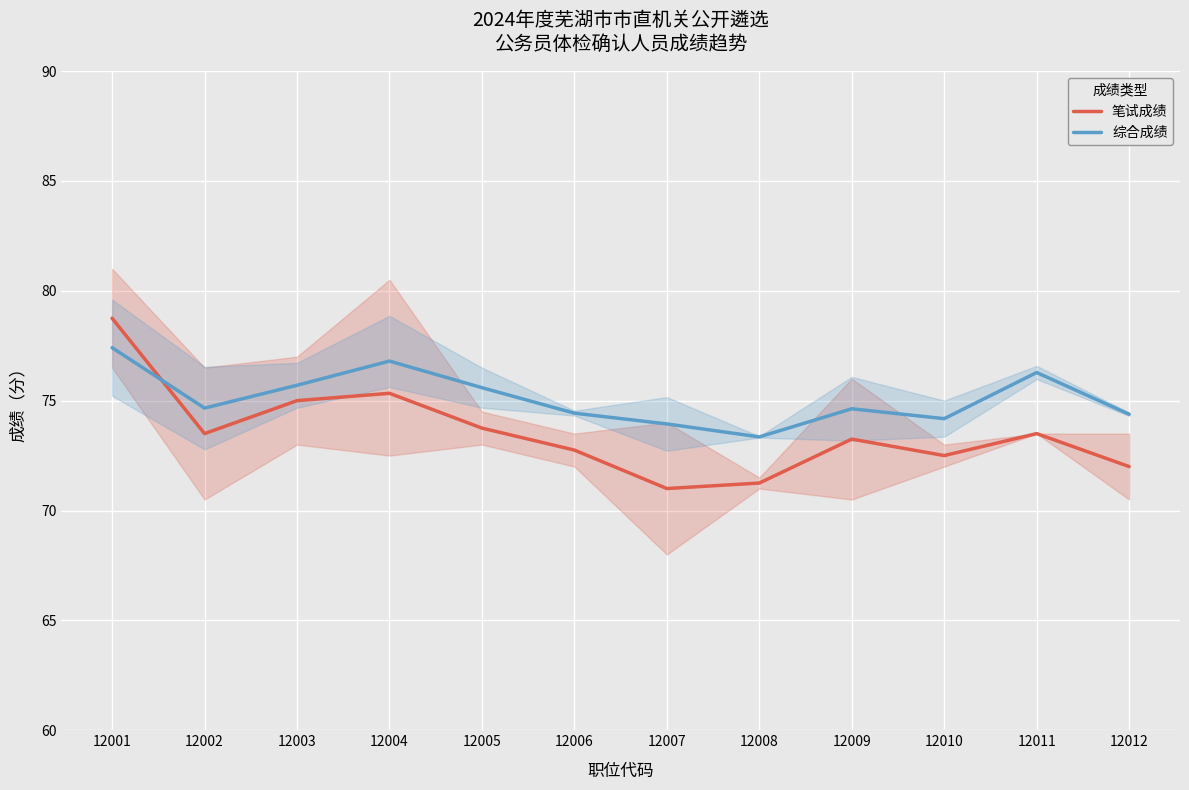

What is the sum of the 笔试成绩 values at 12006 and 12012?

144.8